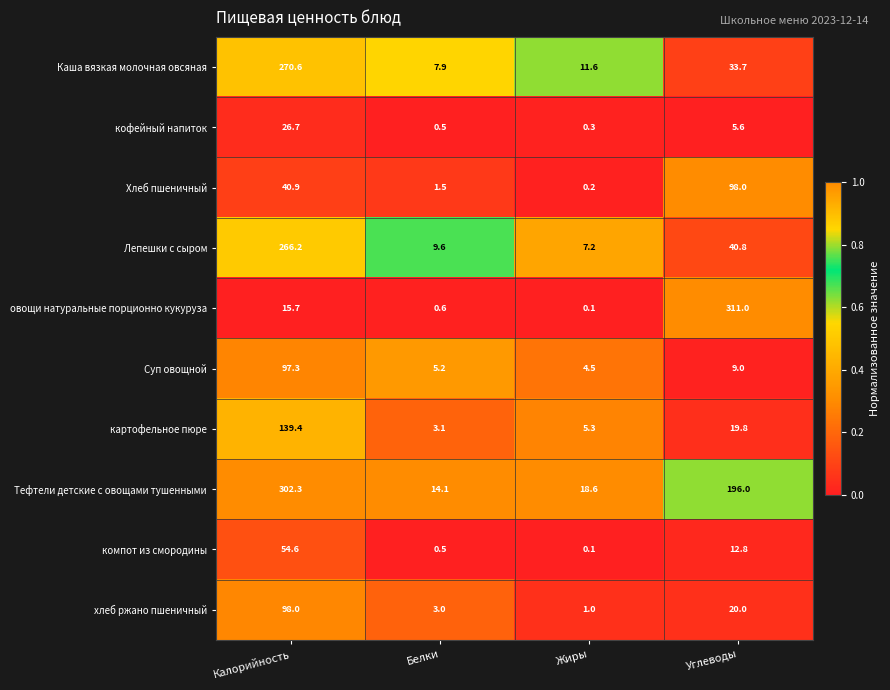

What is the difference between the картофельное пюре values at Углеводы and Белки?

16.7